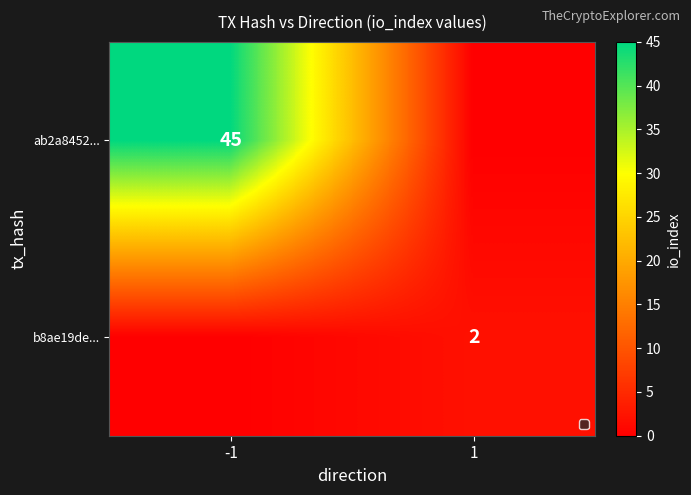

Is the value of ab2a8452... at -1 greater than the value of b8ae19de... at 1?

Yes